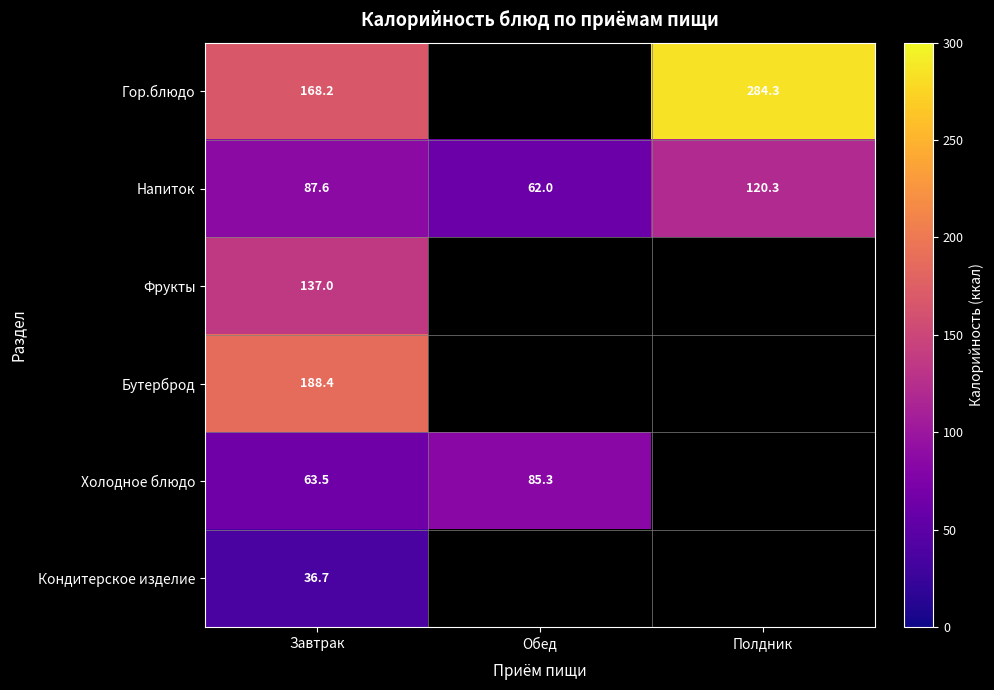

At which label does Напиток first exceed 87?

Завтрак